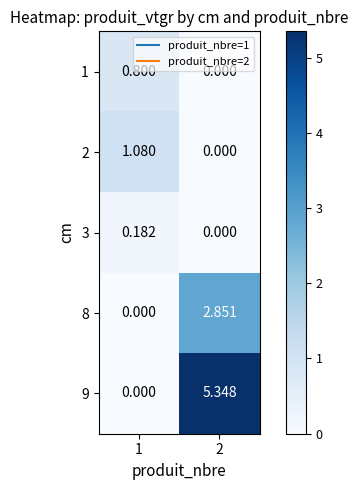

Is the value of 3 at 2 greater than the value of 2 at 1?

No